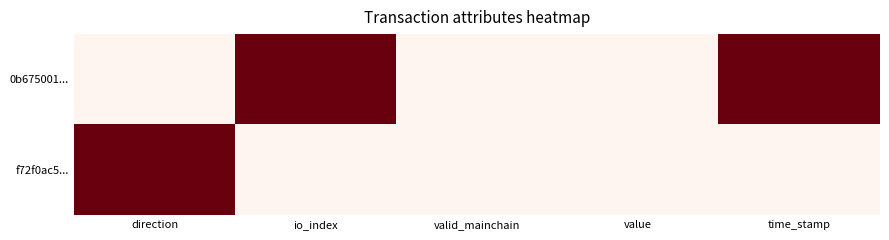

Reading left to right, list all the values displayed in this chart.

0b675001...: direction=0	io_index=1	valid_mainchain=0	value=0	time_stamp=1
f72f0ac5...: direction=1	io_index=0	valid_mainchain=0	value=0	time_stamp=0